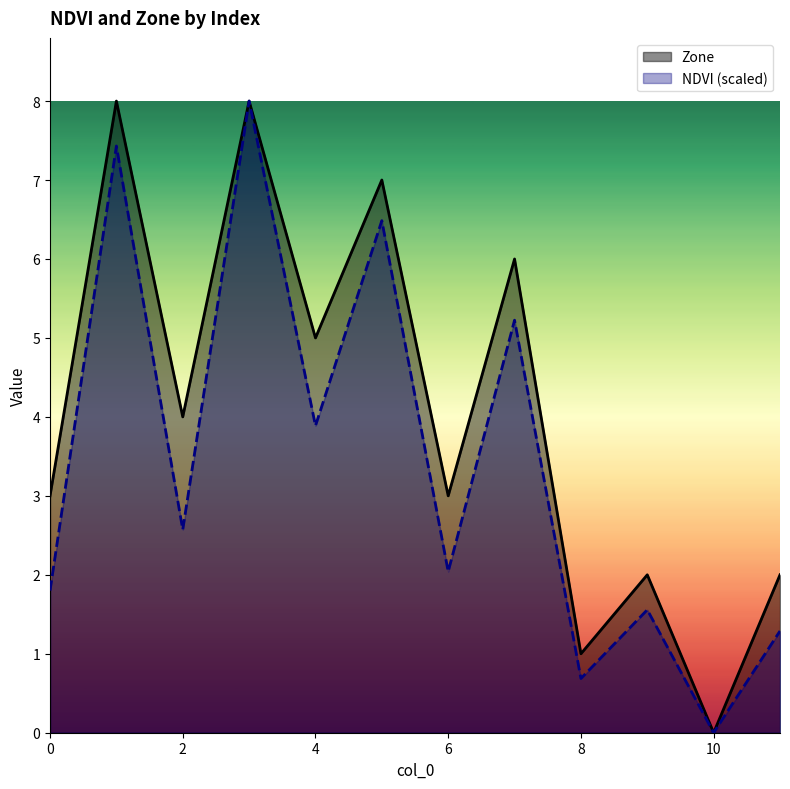

Which category has the highest value in the Zone series?

1